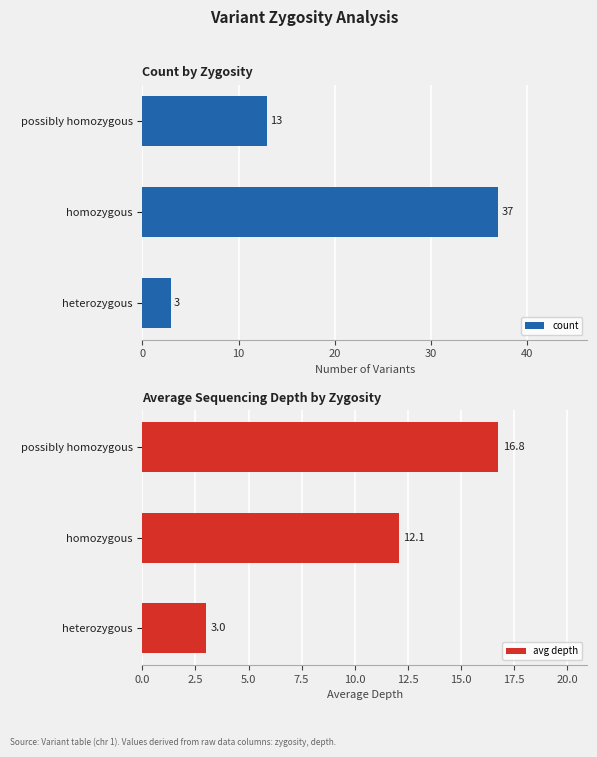

What is the sum of all count values?

53